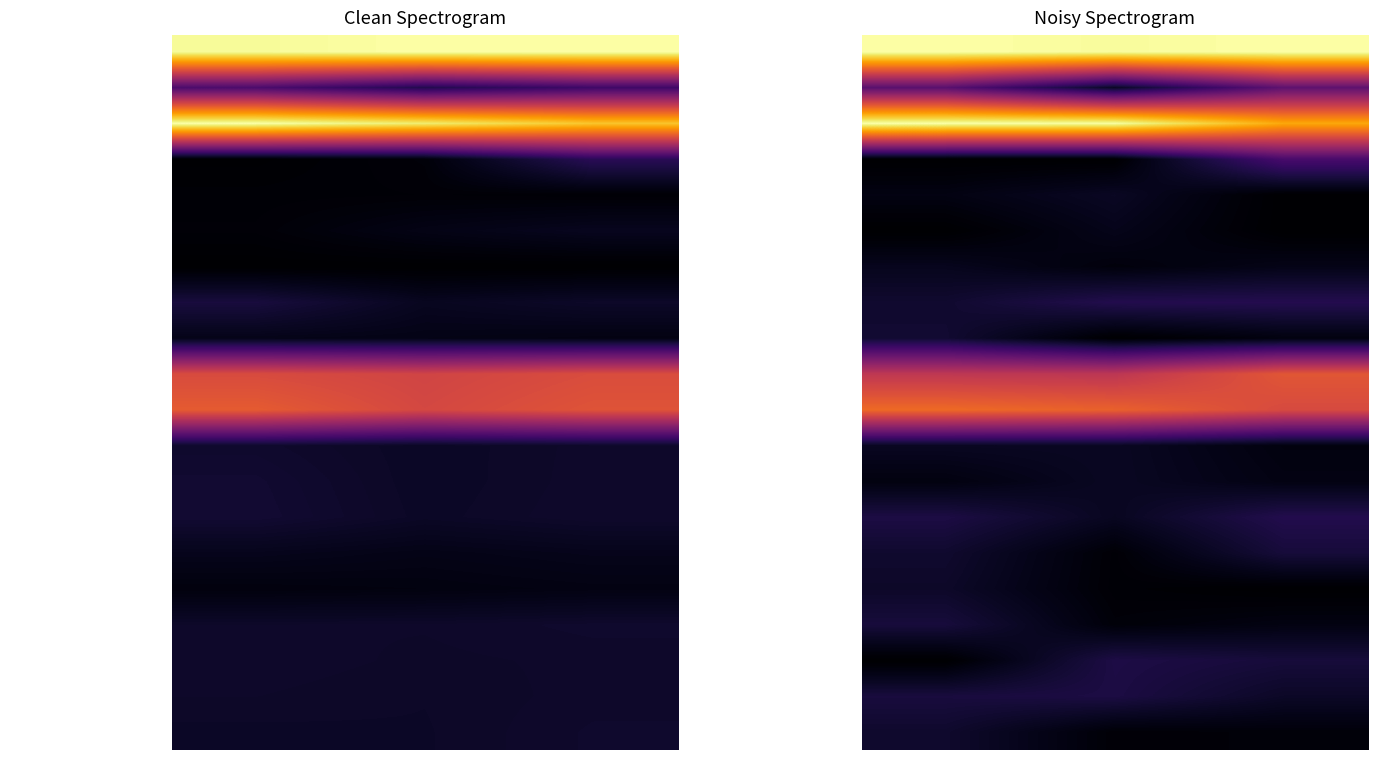

Count the number of data series in this chart.

20